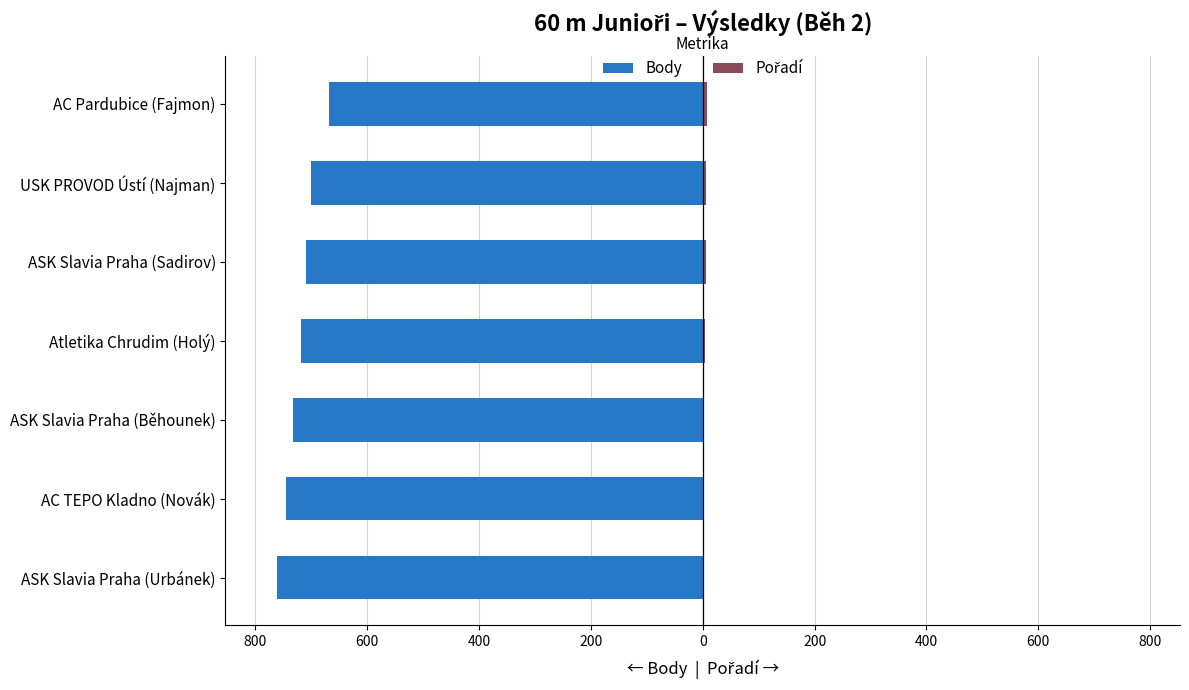

Is it true that Pořadí equals 3 at ASK Slavia Praha (Běhounek)?

True